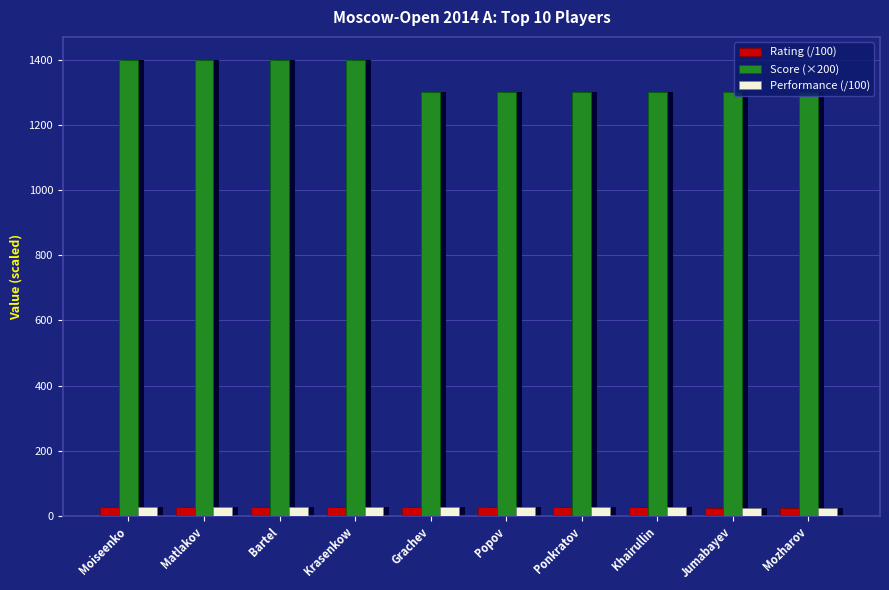

Reading left to right, what are all the values shown in this chart?

Rating (/100): 27.1	26.9	26.5	26.4	26.7	26.5	26.1	26.5	25.6	25.6
Score (×200): 1400.0	1400.0	1400.0	1400.0	1300.0	1300.0	1300.0	1300.0	1300.0	1300.0
Performance (/100): 27.2	27.3	27.4	26.5	27.1	26.8	26.8	26.8	26.1	25.7